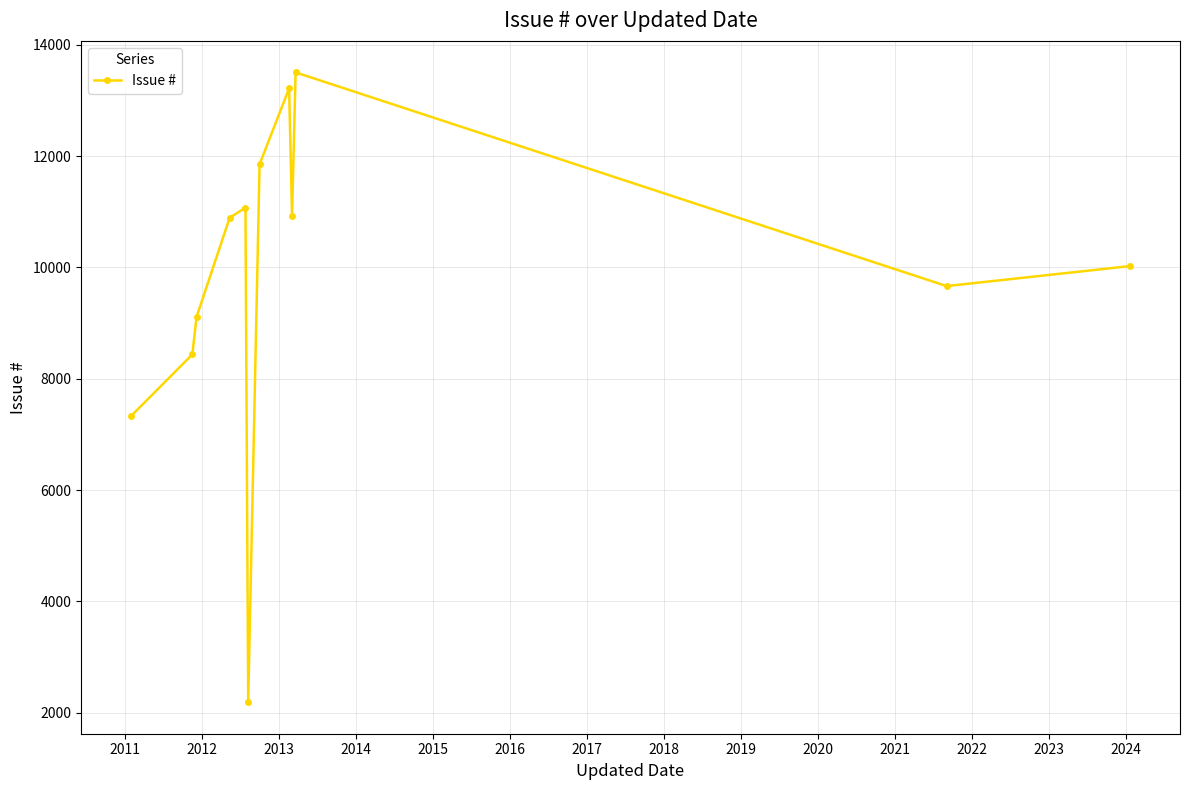

What is the difference between the second highest and minimum values?

11024